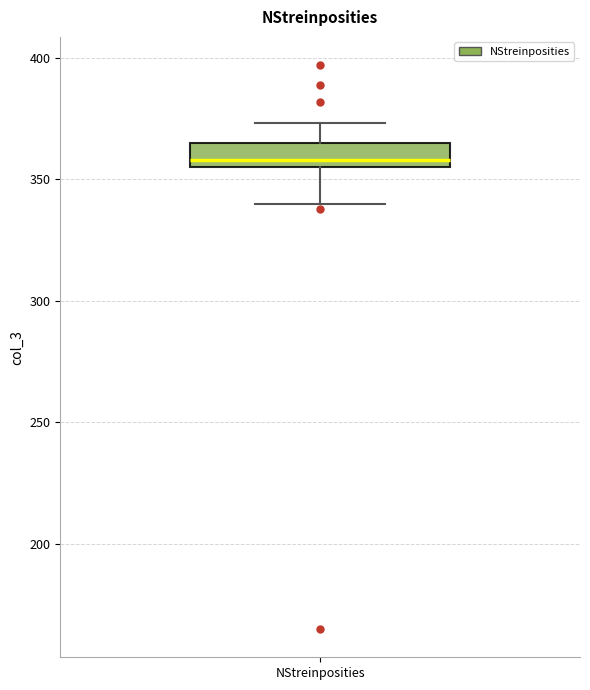

Where is the lower edge of the box for NStreinposities on the y-axis? The values are not printed on the chart, so give them approximately, as read against the axis.

355